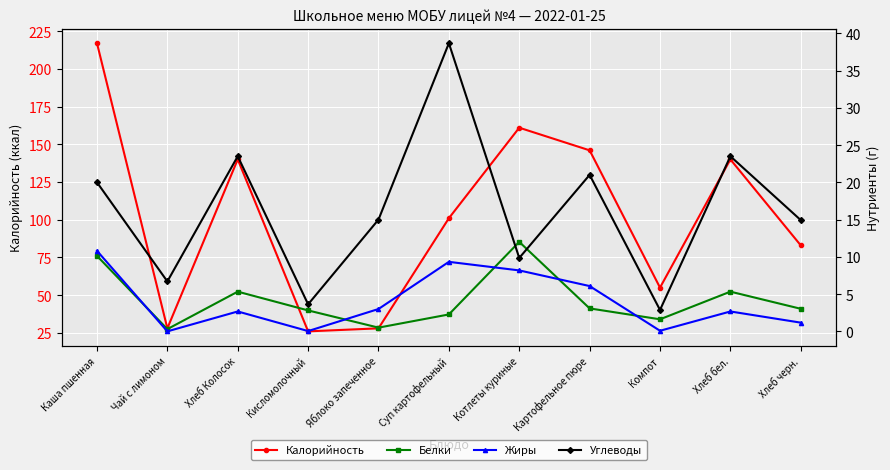

What is the label of the 9th point from the right?

Хлеб Колосок